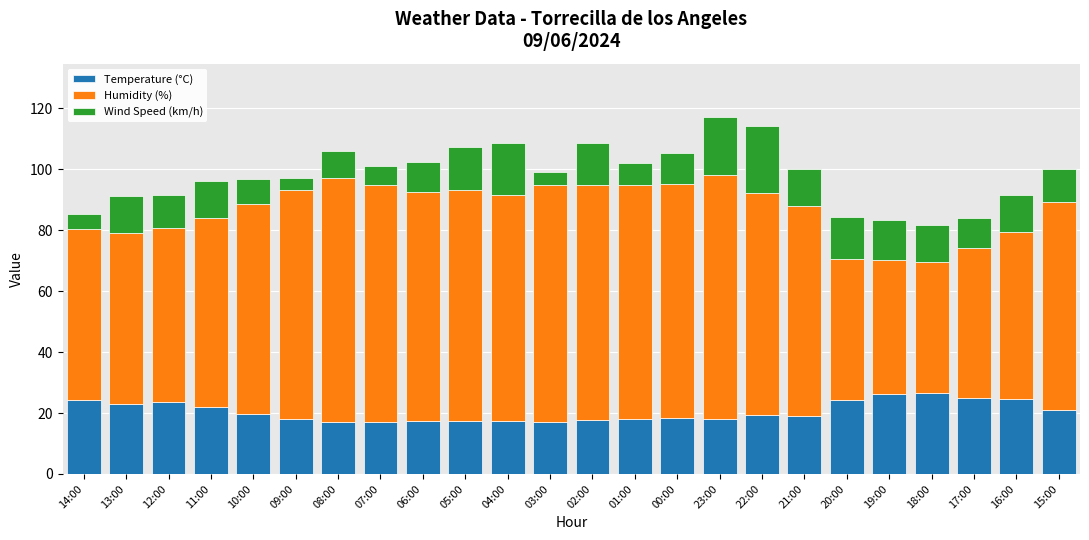

What is the total value across all series at 16:00?

91.5